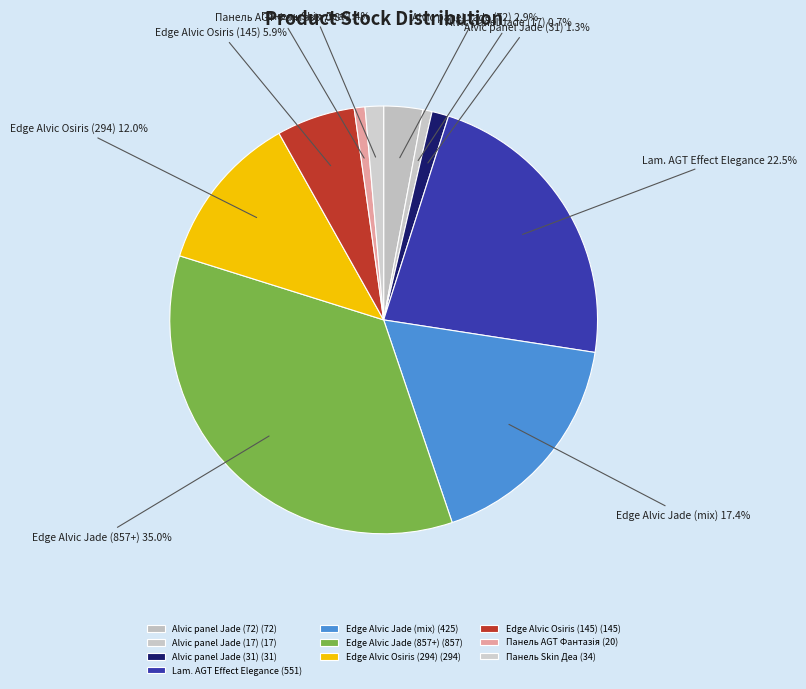

Is there a majority slice in this chart?

No